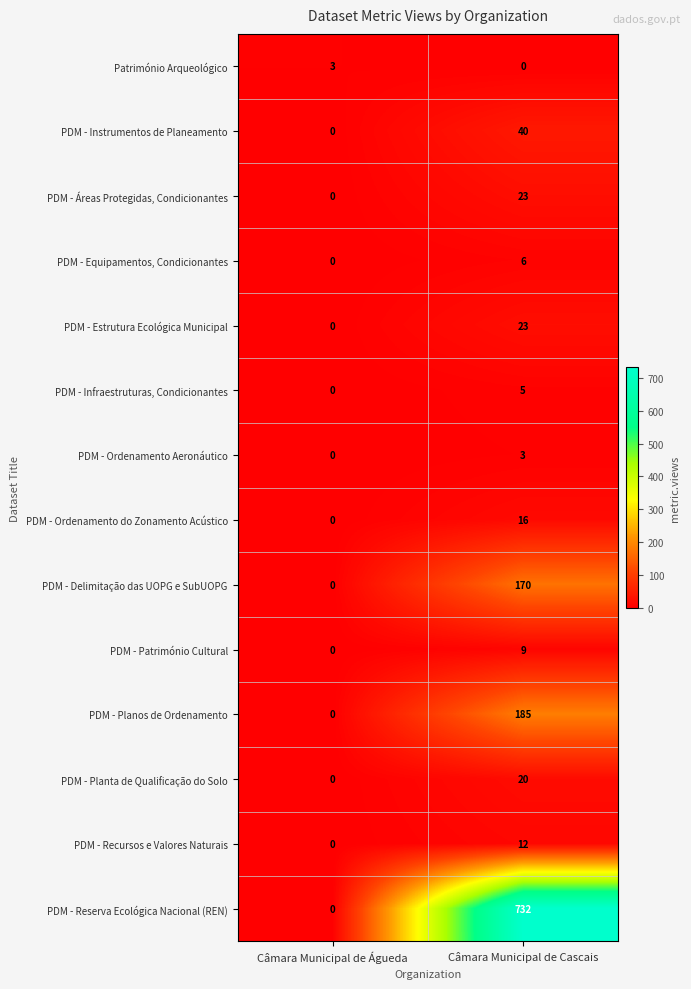

Which series has the largest range (max minus min)?

PDM - Reserva Ecológica Nacional (REN)